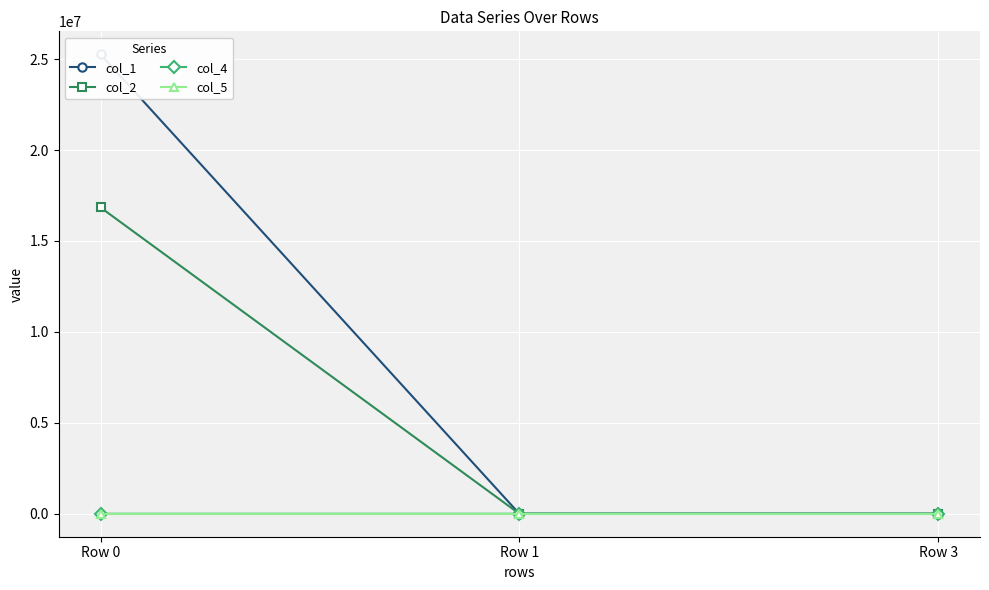

What is the value of the col_5 point at the 3rd from the left?

2.0